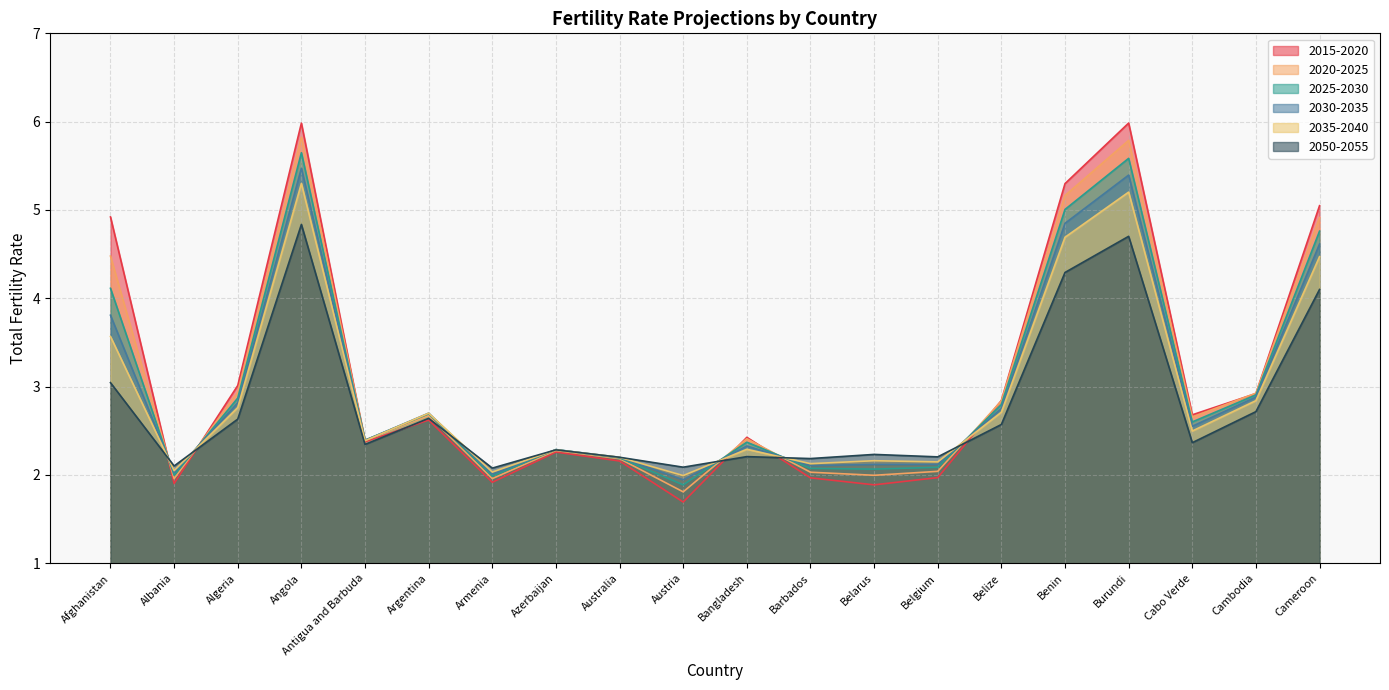

Reading left to right, extract all data points from this chart.

2015-2020: 4.9	1.9	3.0	6.0	2.4	2.6	1.9	2.3	2.2	1.7	2.4	2.0	1.9	2.0	2.8	5.3	6.0	2.7	2.9	5.0
2020-2025: 4.5	2.0	2.9	5.8	2.4	2.7	2.0	2.3	2.2	1.8	2.4	2.0	2.0	2.0	2.8	5.2	5.8	2.7	2.9	4.9
2025-2030: 4.1	2.0	2.9	5.6	2.4	2.7	2.0	2.3	2.2	1.9	2.4	2.1	2.1	2.1	2.8	5.0	5.6	2.6	2.9	4.8
2030-2035: 3.8	2.0	2.8	5.5	2.4	2.7	2.0	2.3	2.2	1.9	2.3	2.1	2.1	2.1	2.8	4.8	5.4	2.6	2.9	4.6
2035-2040: 3.6	2.0	2.8	5.3	2.4	2.7	2.0	2.3	2.2	2.0	2.3	2.1	2.2	2.1	2.7	4.7	5.2	2.5	2.8	4.5
2050-2055: 3.0	2.1	2.6	4.8	2.3	2.6	2.1	2.3	2.2	2.1	2.2	2.2	2.2	2.2	2.6	4.3	4.7	2.4	2.7	4.1